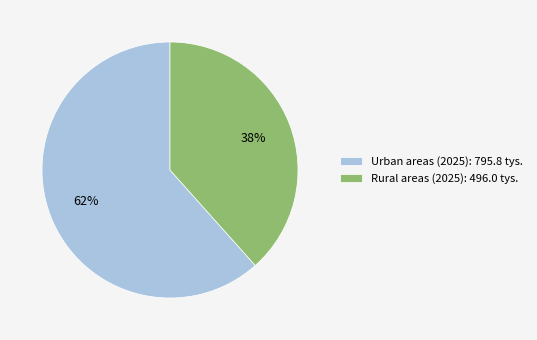

To the nearest percent, what portion does Rural areas represent?

38%